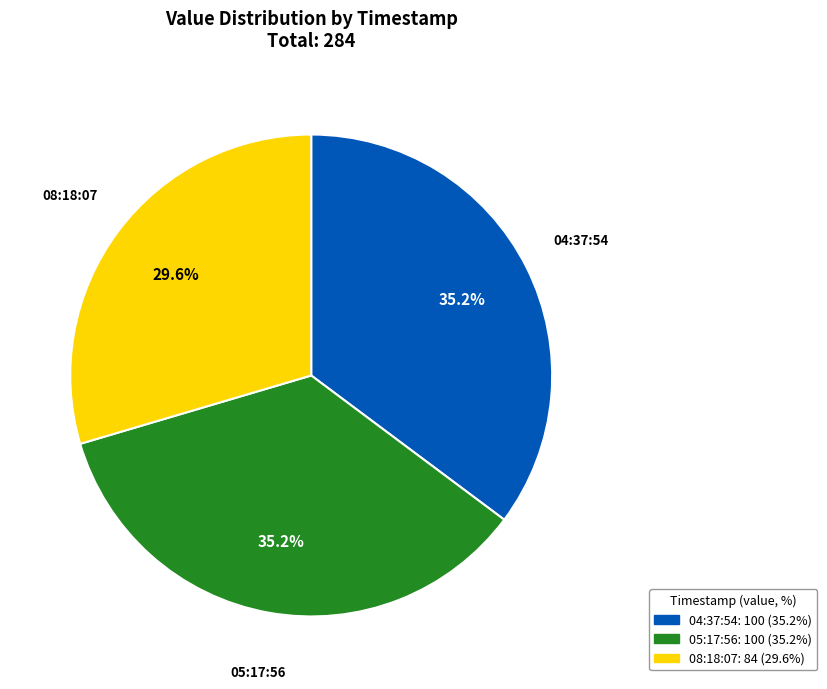

To the nearest percent, what is the average slice percentage?

33%